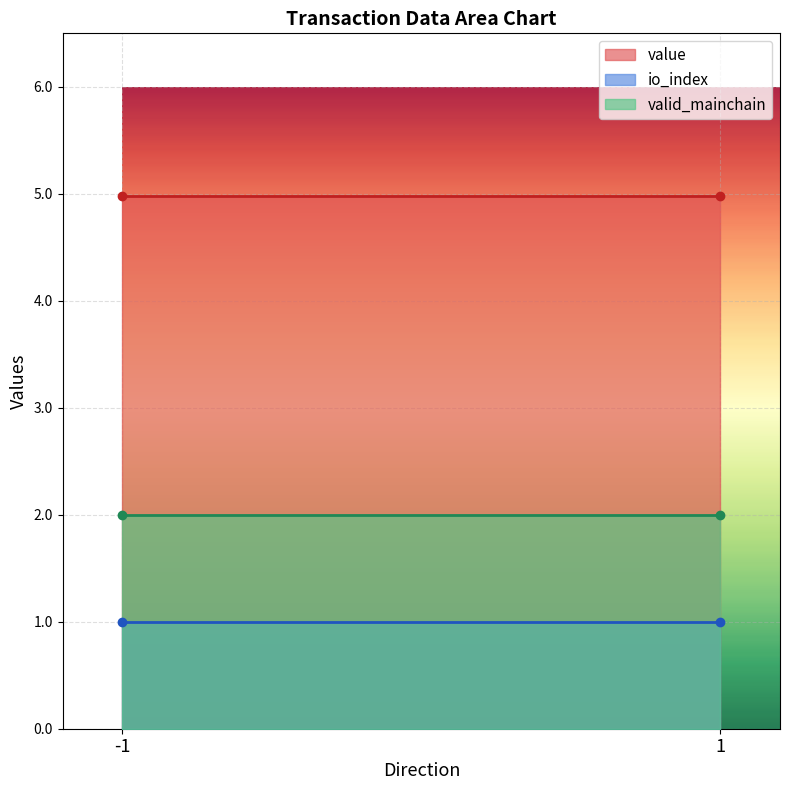

List the series in order of their overall mean, lowest first.

io_index, valid_mainchain, value